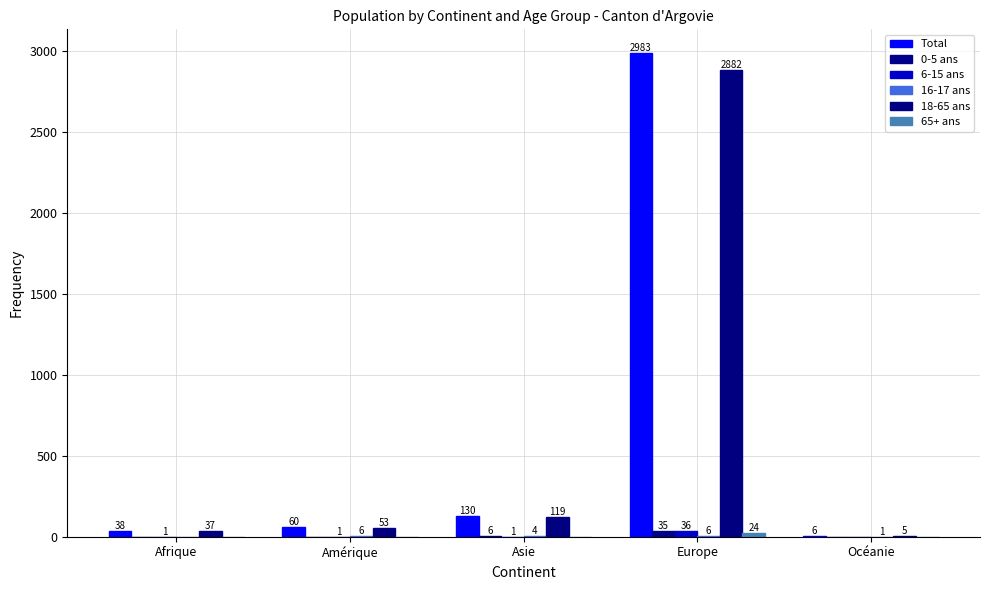

What is the maximum value shown in the chart?

2983